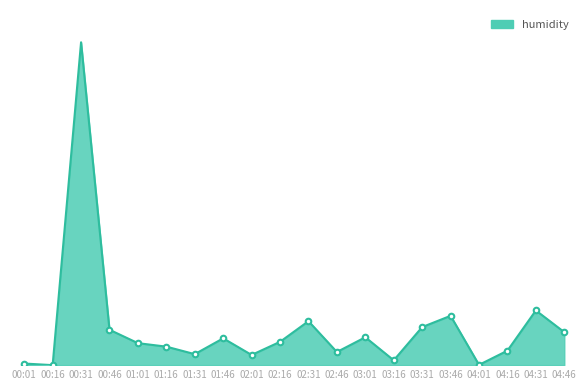

Is it true that the value at 01:01 is 0.8?

True